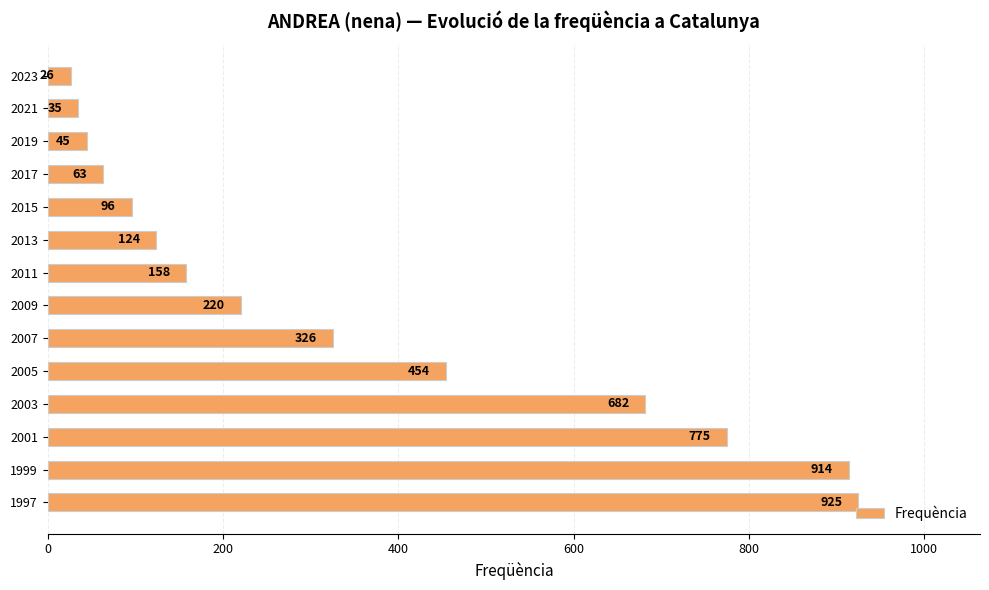

What value does the data have at 2013, to the nearest 10?

120